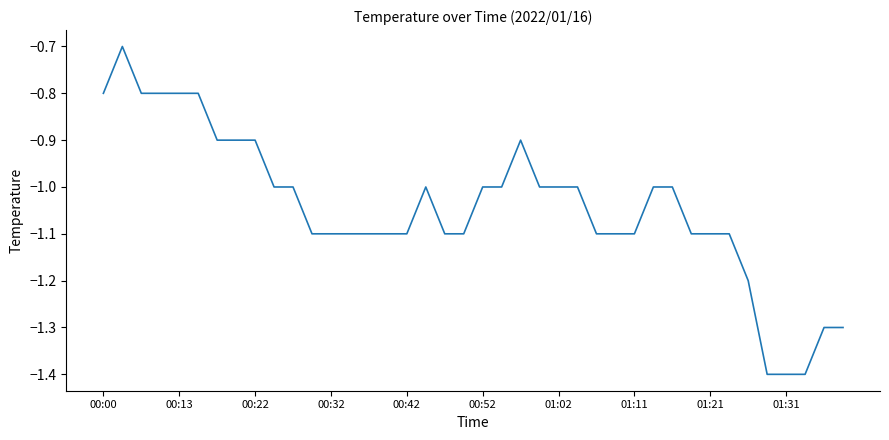

What is the smallest value displayed?

-1.4